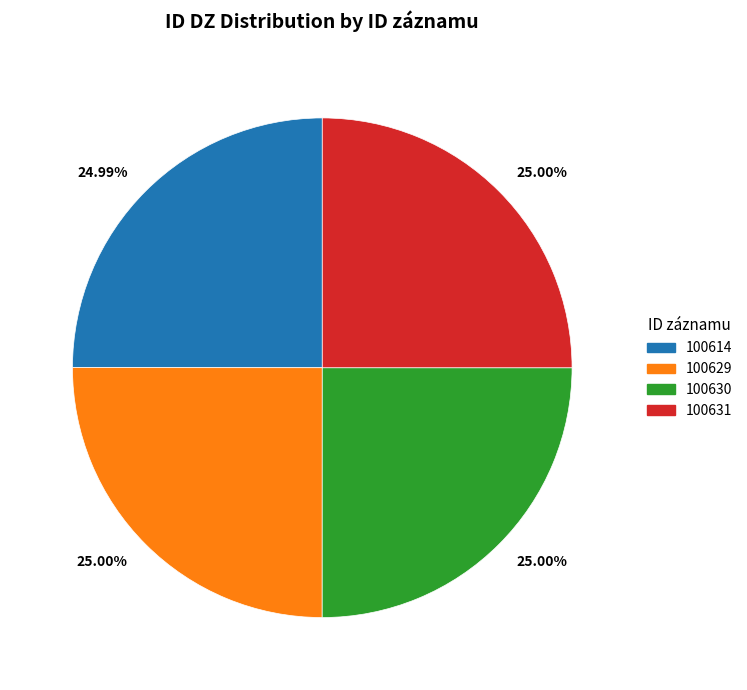

Approximately how many times larger is the value at 100629 compared to 100630?

1.0